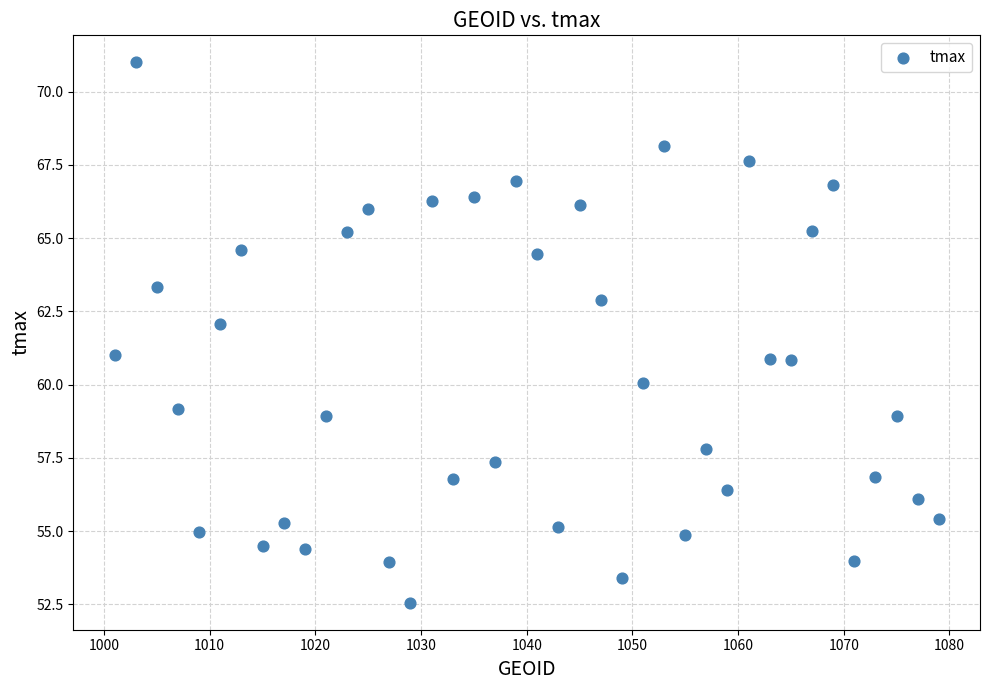

What is the range of X values (max minus min)?

78.0